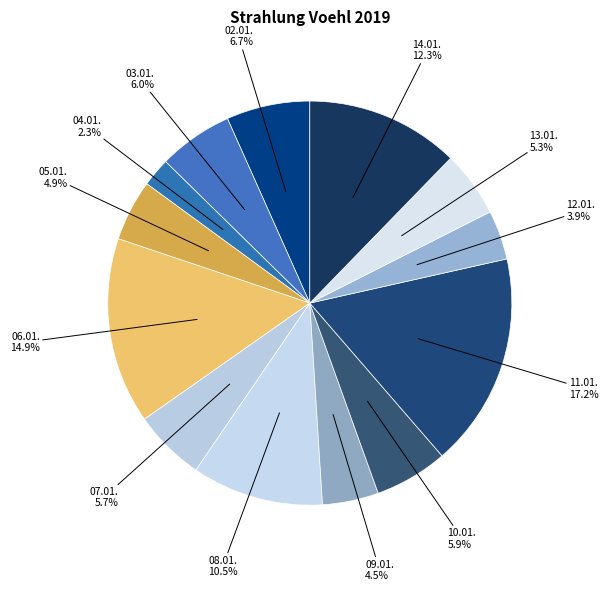

What is the total percentage of 05.01. and 06.01.?

19.8%